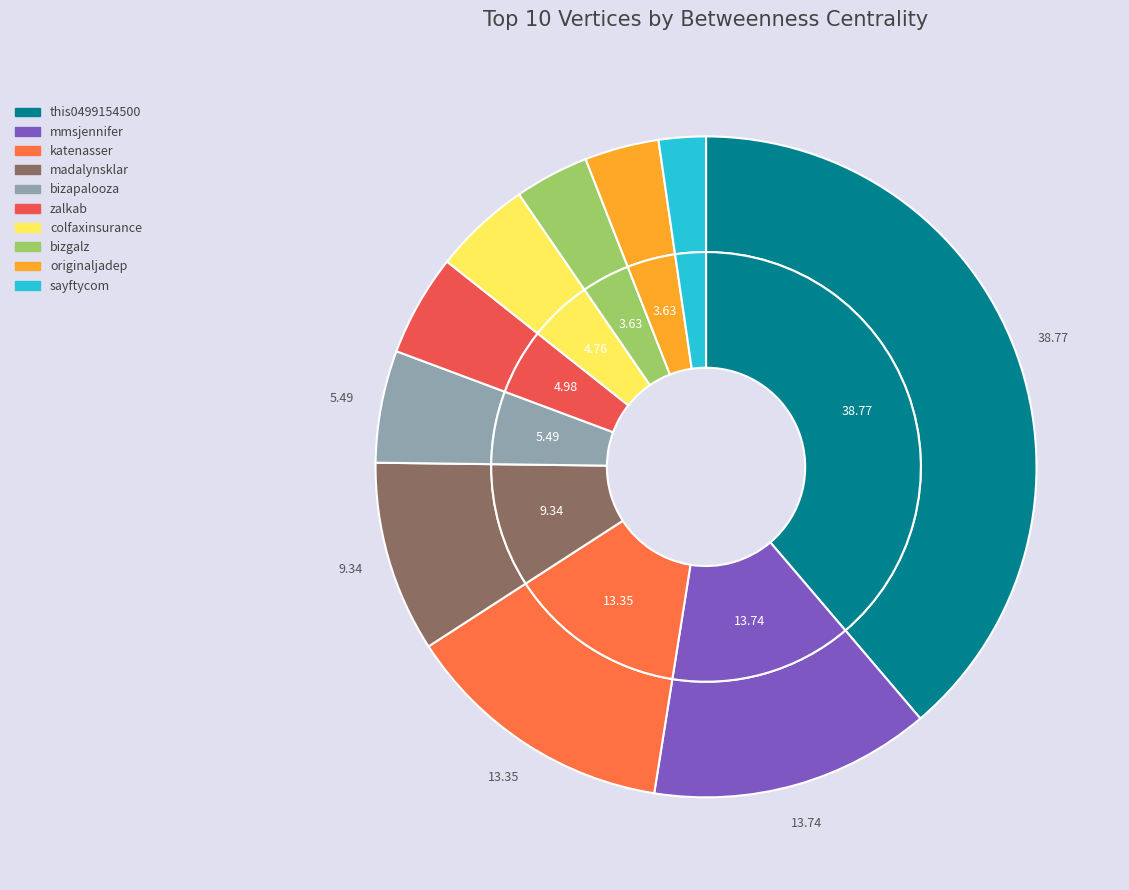

To the nearest percent, what is the combined percentage of madalynsklar and sayftycom?

12%